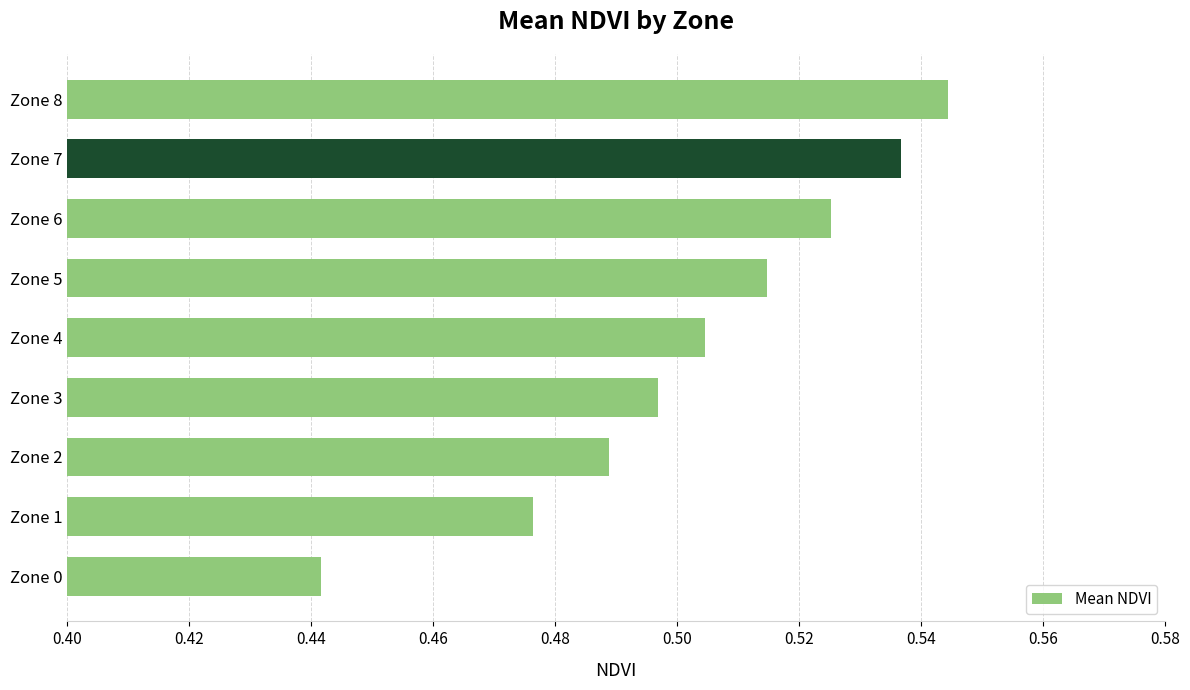

Which has a higher value, Zone 4 or Zone 0?

Zone 4